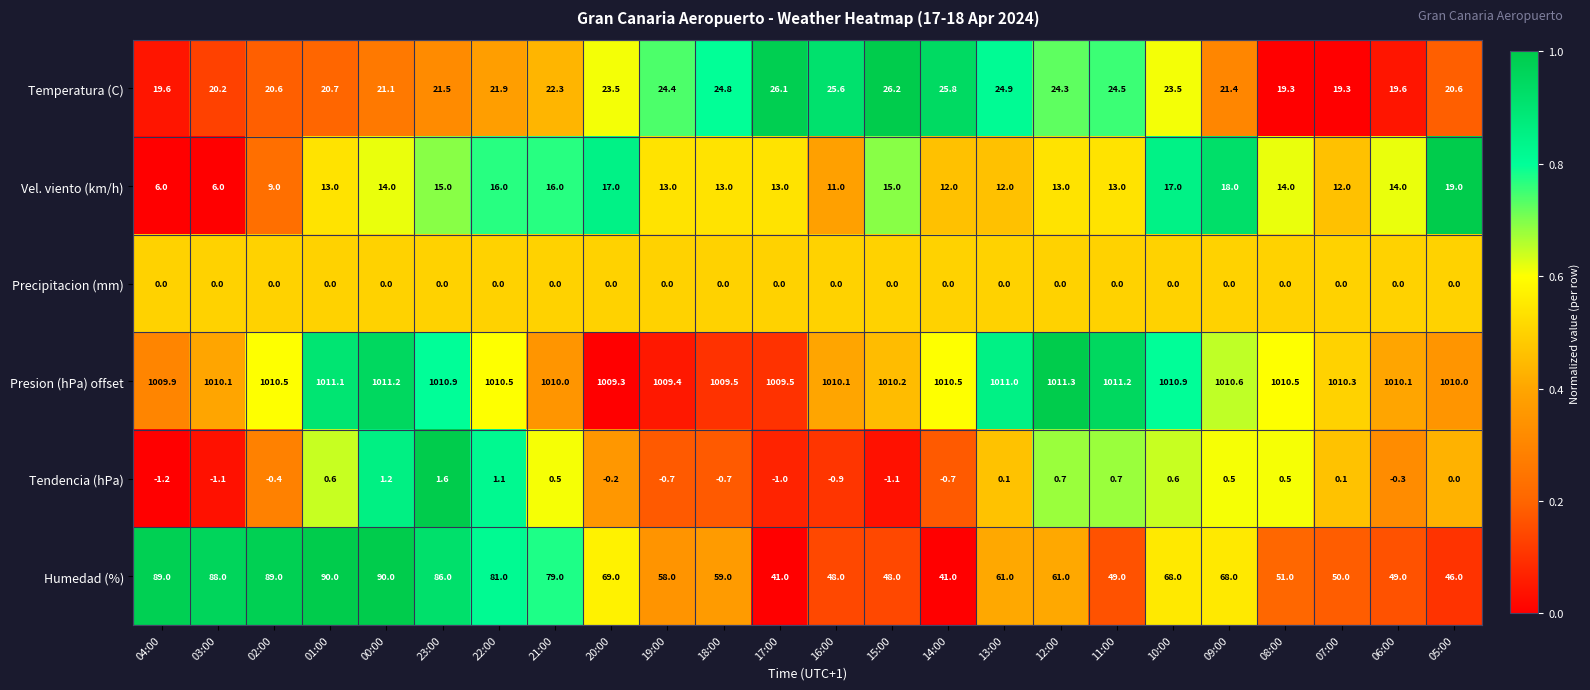

List the series in order of their peak value, lowest first.

Precipitacion (mm), Tendencia (hPa), Vel. viento (km/h), Temperatura (C), Humedad (%), Presion (hPa) offset